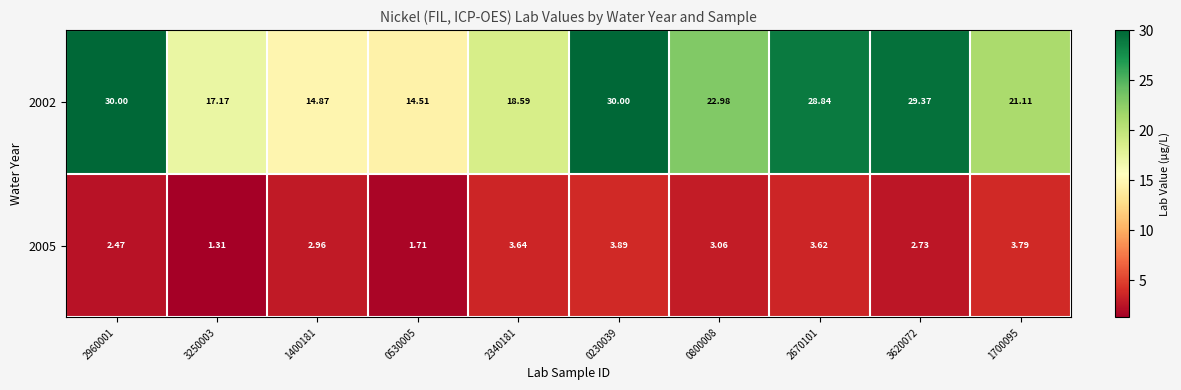

Is the value of 2005 at 3250003 greater than the value of 2002 at 0230039?

No